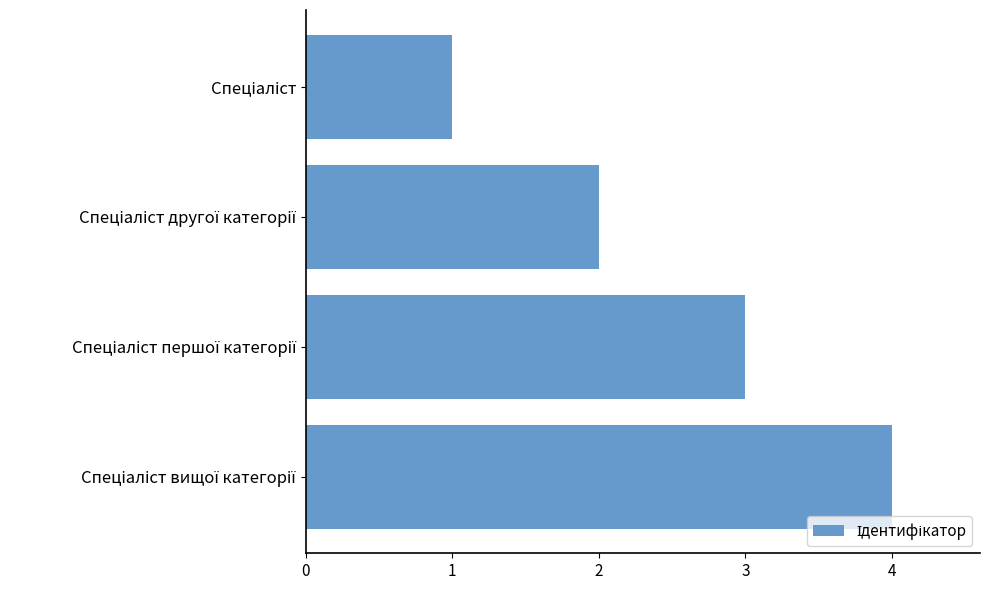

What is the sum of all values?

10